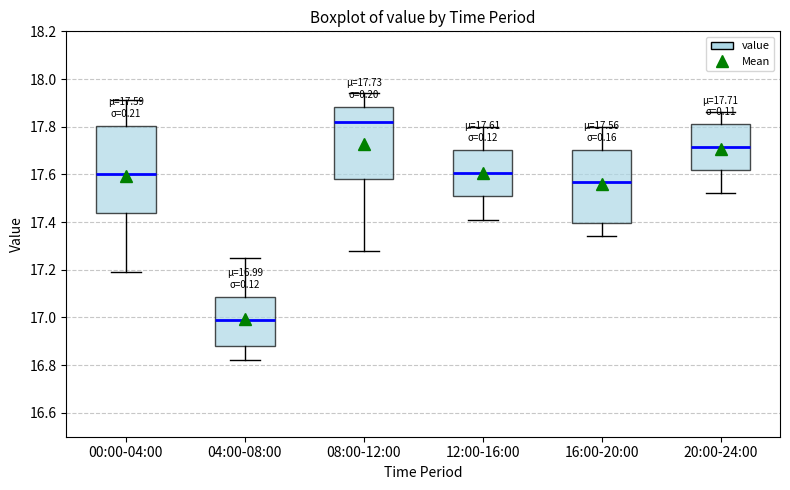

Which box has the highest median line?

08:00-12:00